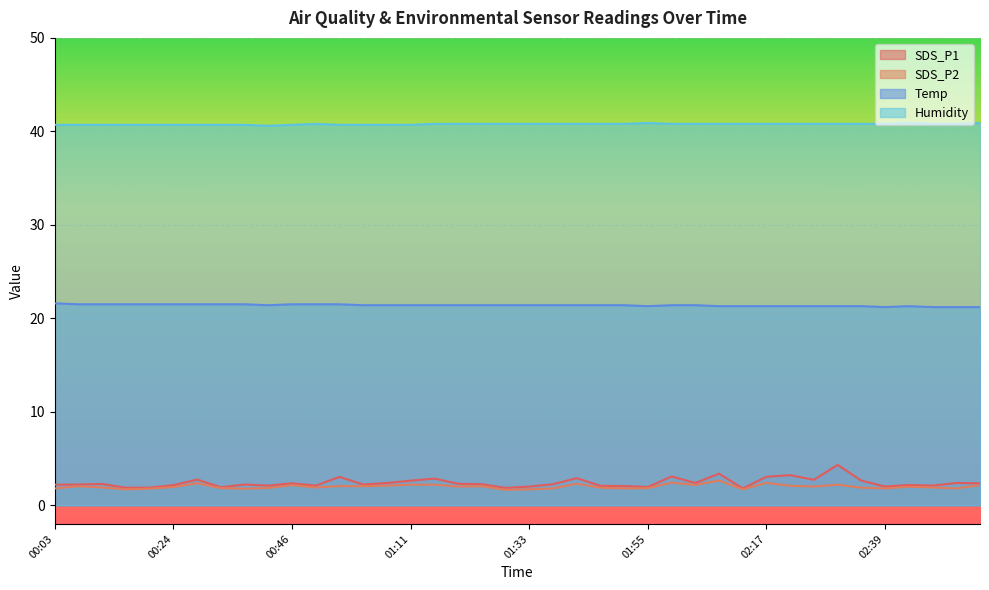

True or false: Temp and Humidity cross at least once.

False